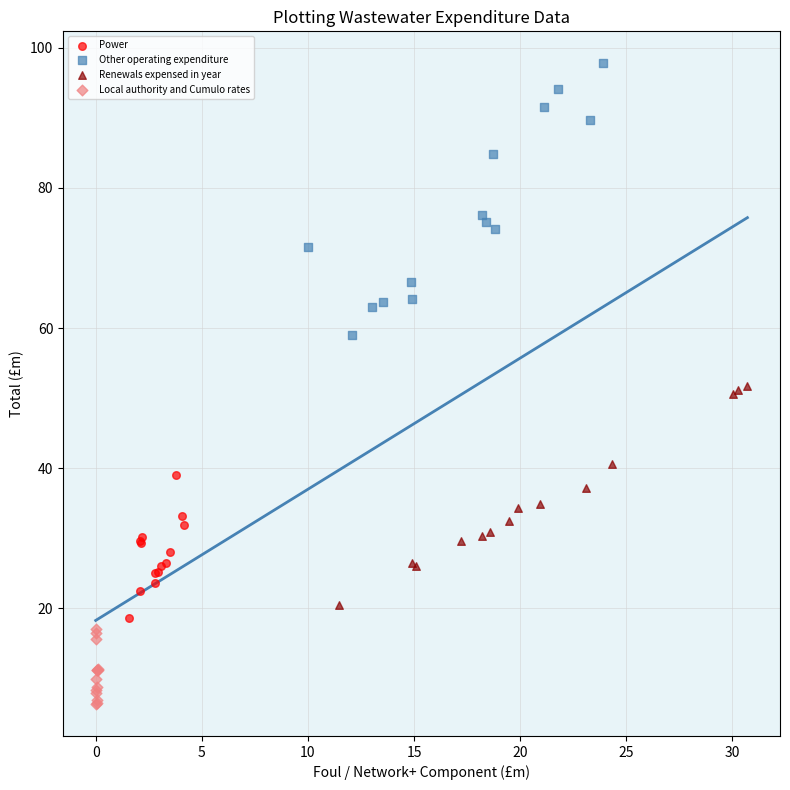

Which series contains the lowest Y value?

Local authority and Cumulo rates